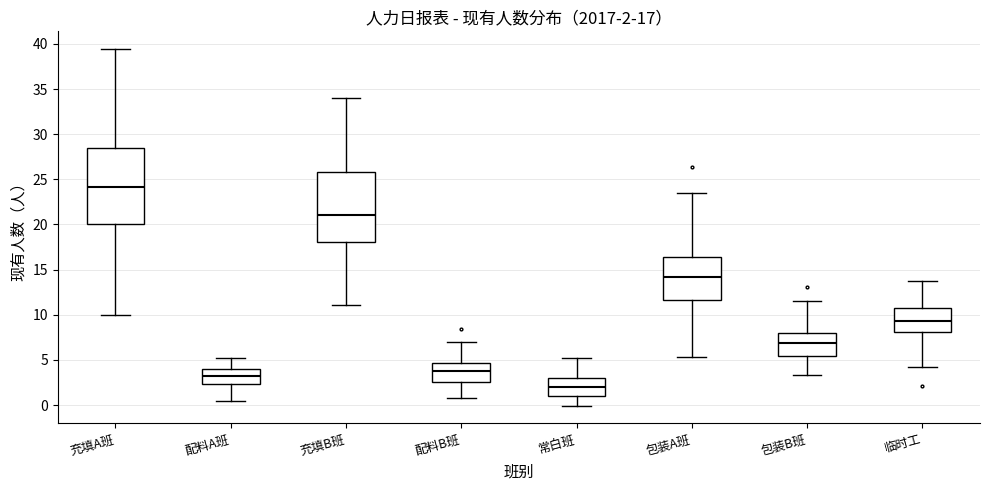

Which box has the lowest median line?

常白班